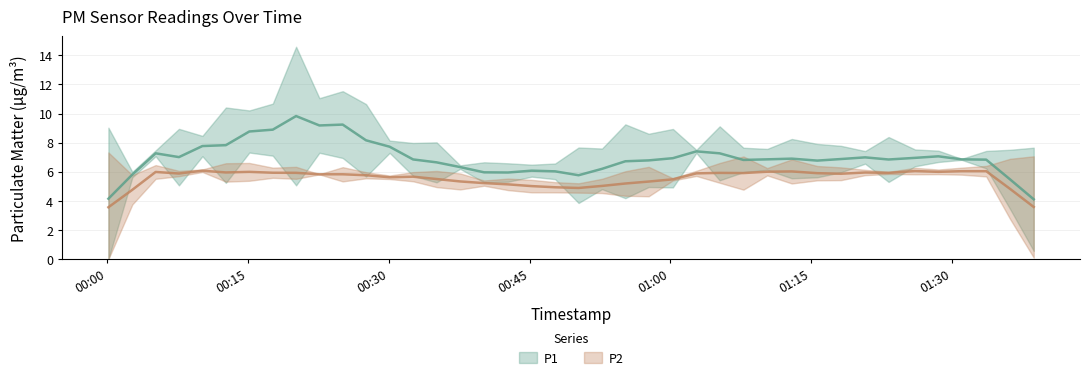

Is it true that P1 equals 8.0 at 12?

True